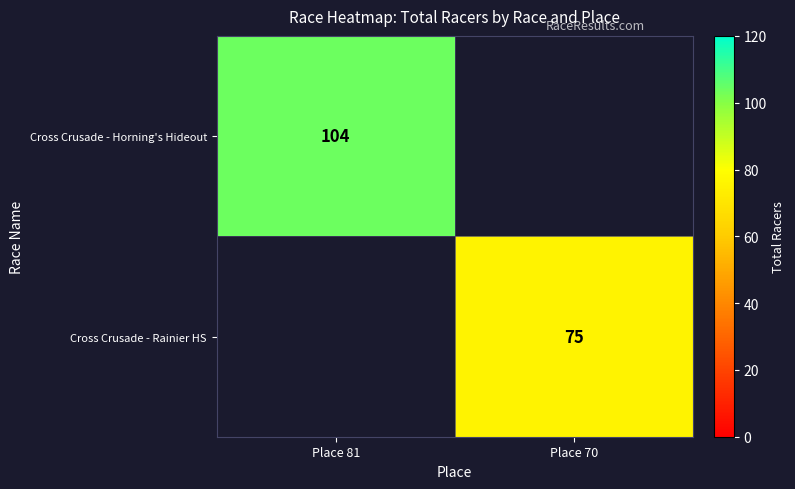

The Cross Crusade - Rainier HS series shows 25 at Place 70. True or false?

False